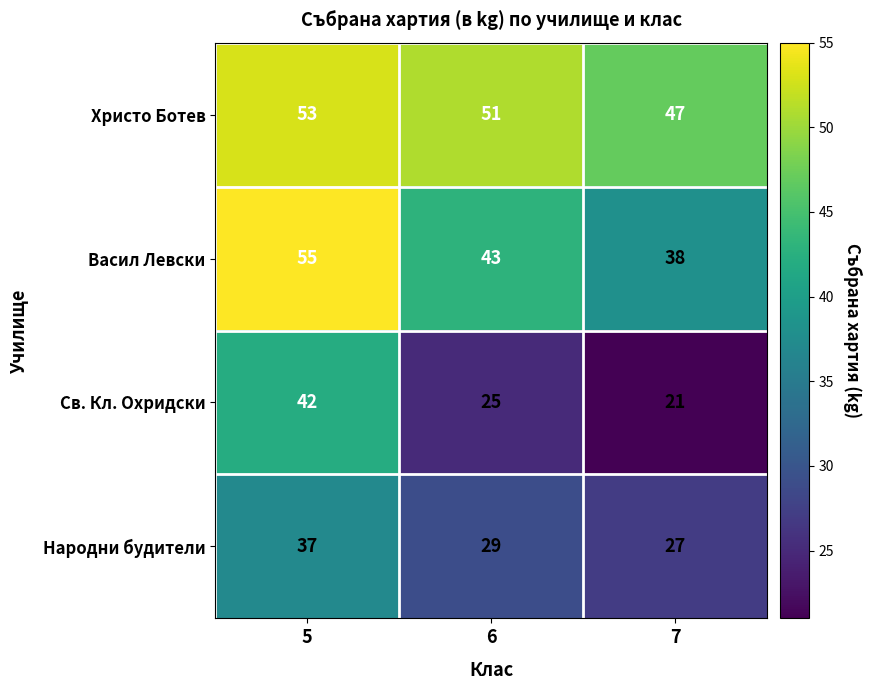

List the series in order of their peak value, highest first.

Васил Левски, Христо Ботев, Св. Кл. Охридски, Народни будители